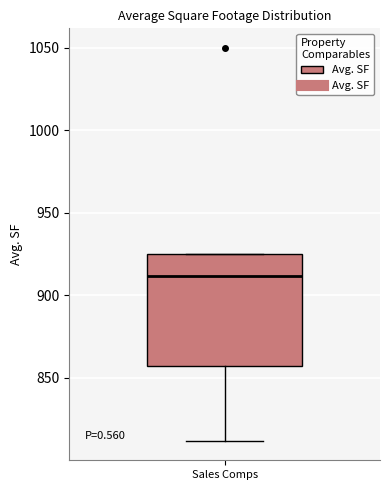

Where does the lower whisker of the box for Sales Comps end on the y-axis? The values are not printed on the chart, so give them approximately, as read against the axis.

810